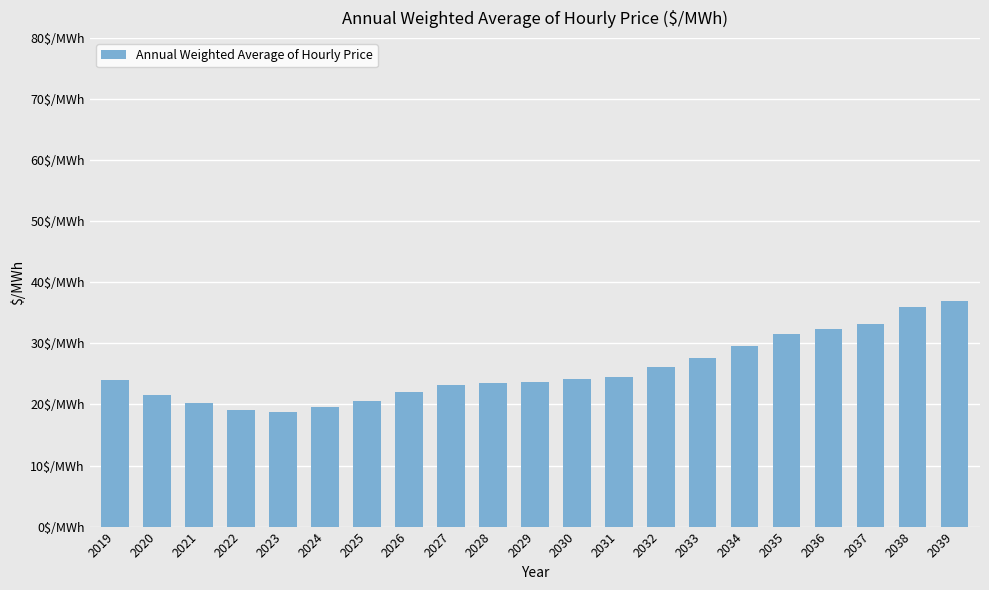

The value at 2019 is 24.0. True or false?

True